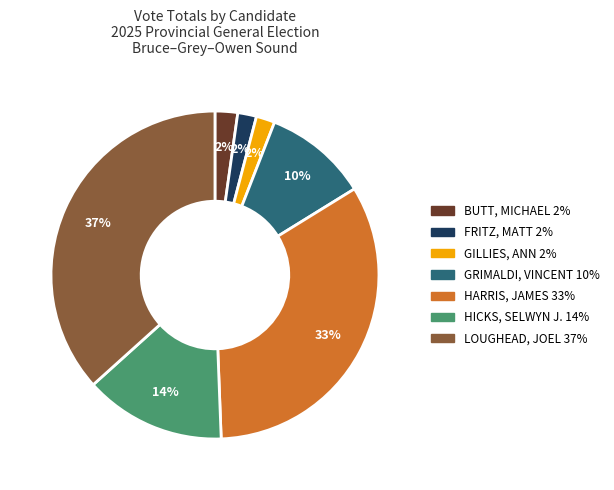

Is there any slice that represents more than half of the pie?

No